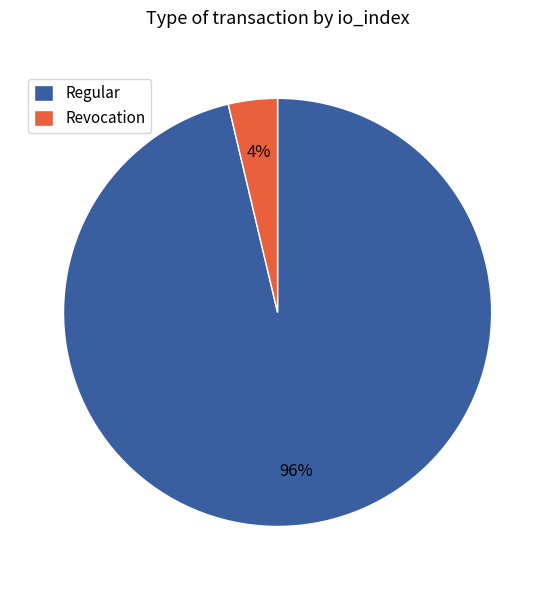

The Regular slice represents 96% of the pie. True or false?

True